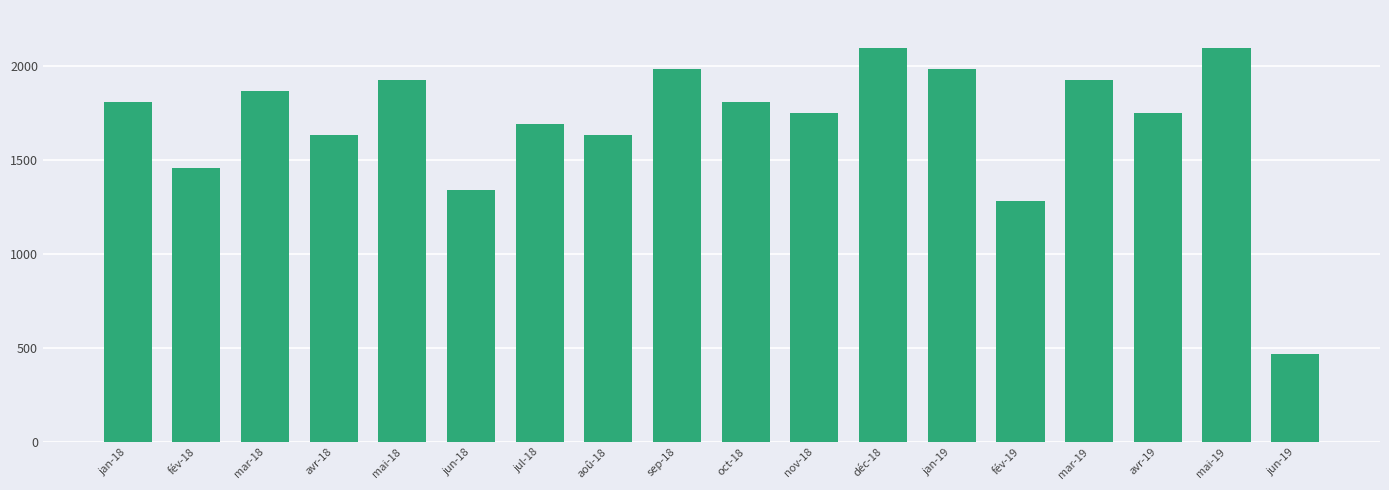

How many data points does each series have?

18